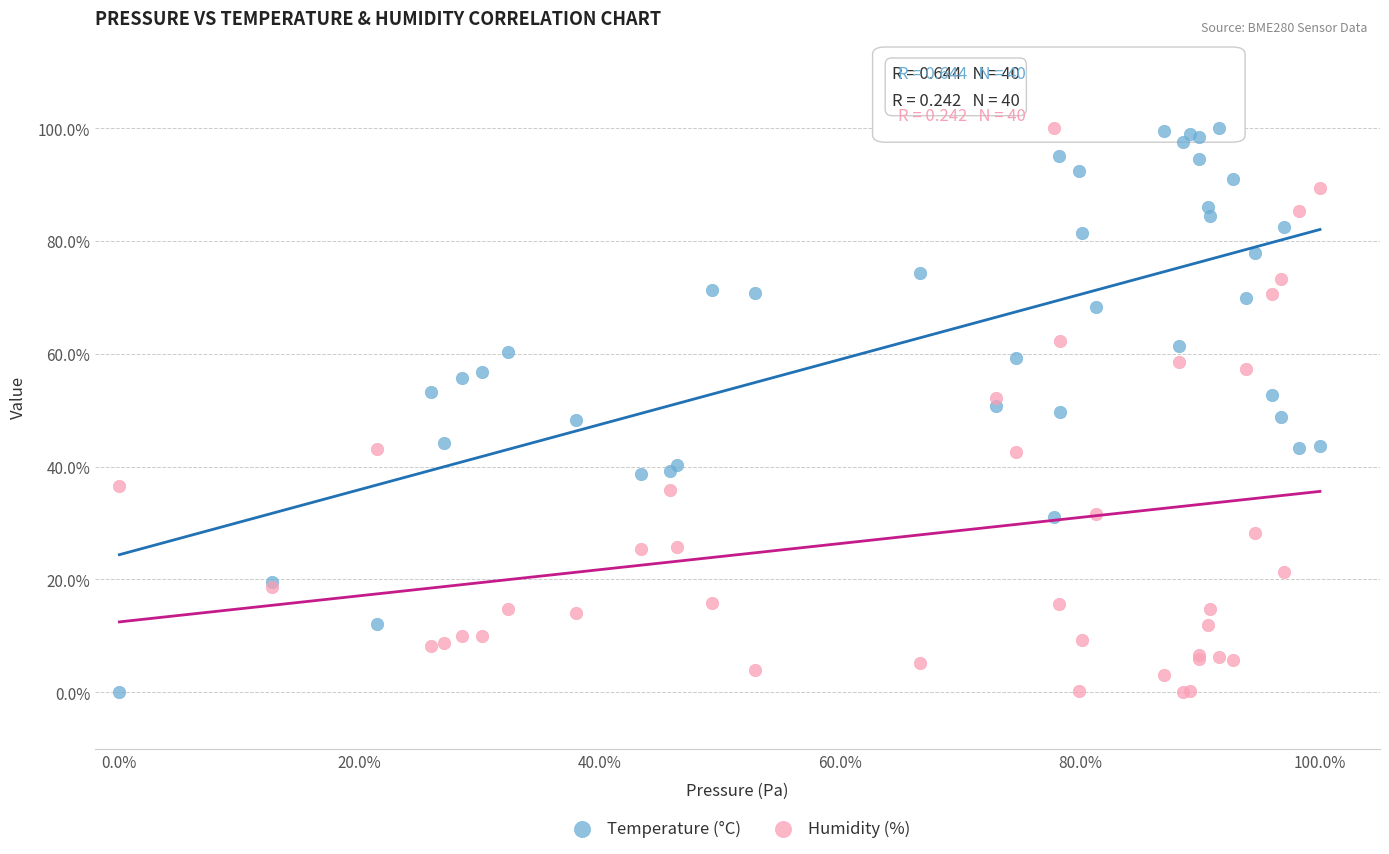

What are all the series names shown in the legend?

Temperature (°C), Humidity (%)